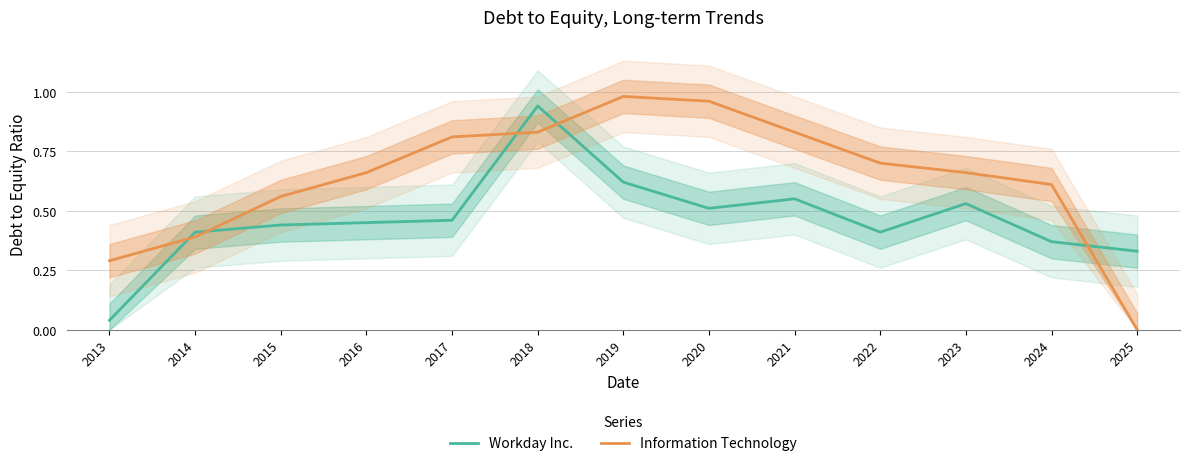

What is the difference between the Information Technology values at 2019 and 2014?

0.6